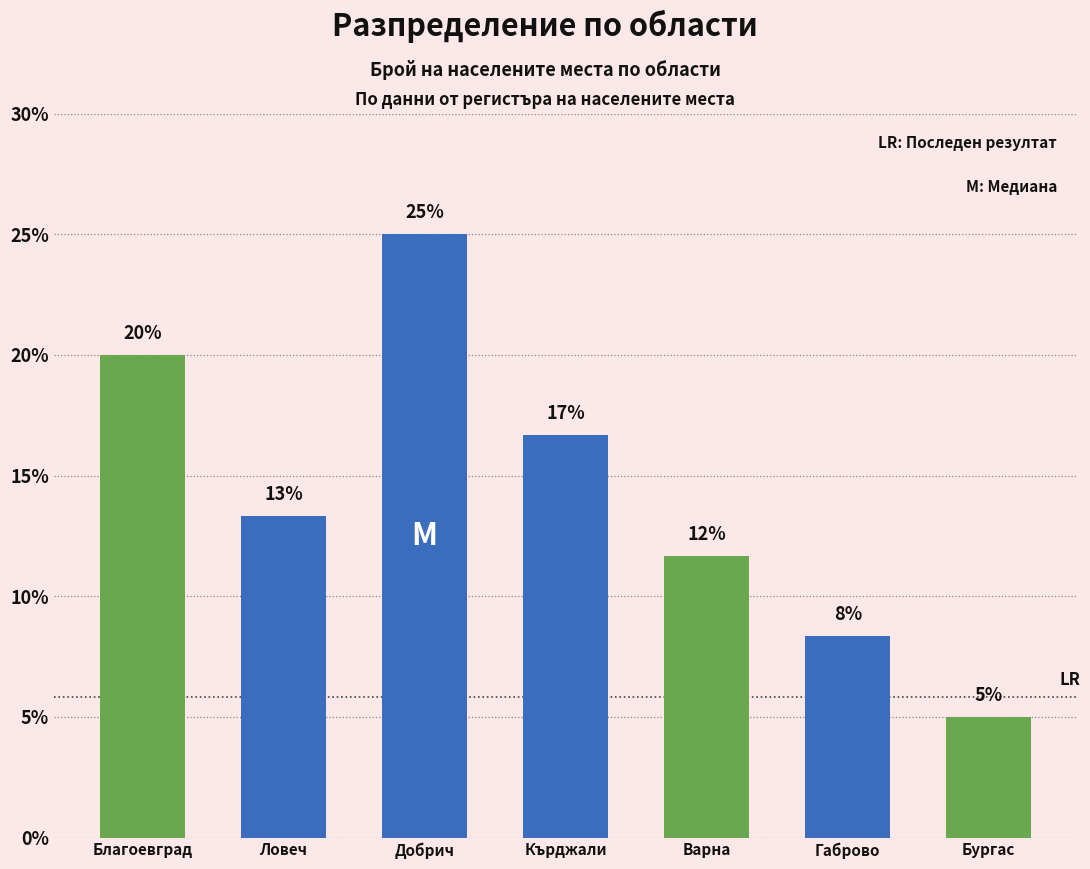

Does the chart contain any negative values?

No